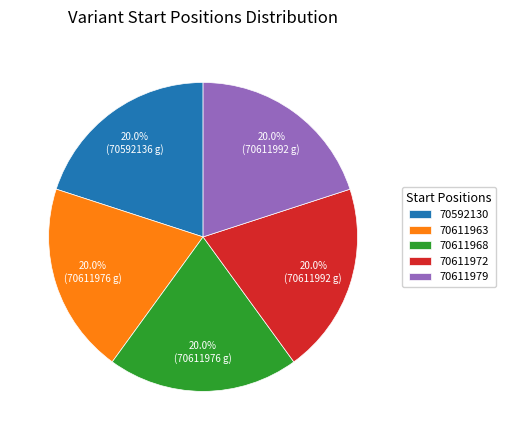

How many segments does this pie chart have?

5